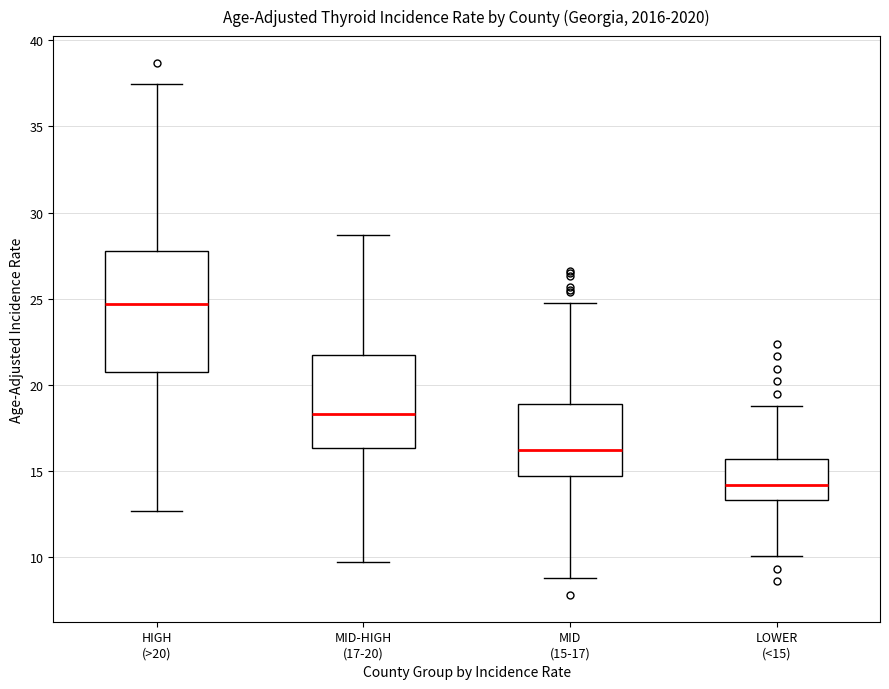

Which box is the tallest, from its lower edge to its upper edge?

HIGH (>20)